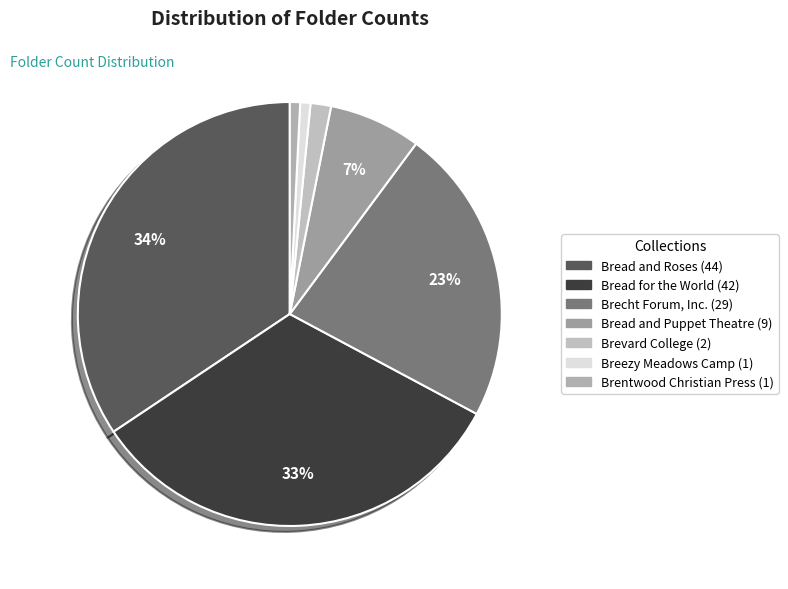

What percentage is the Bread and Roses slice, to the nearest percent?

34%